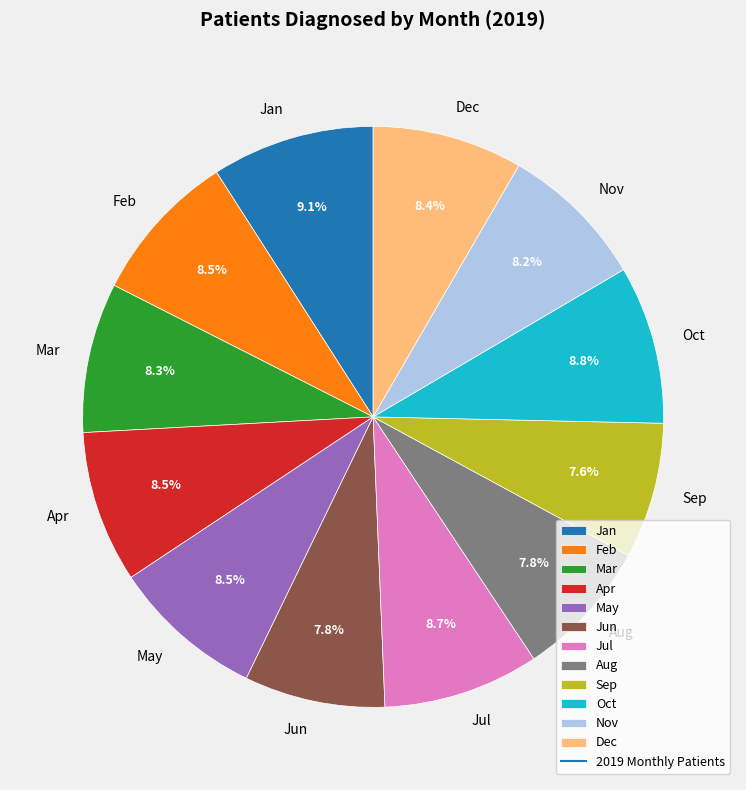

Count the number of slices in the pie.

12